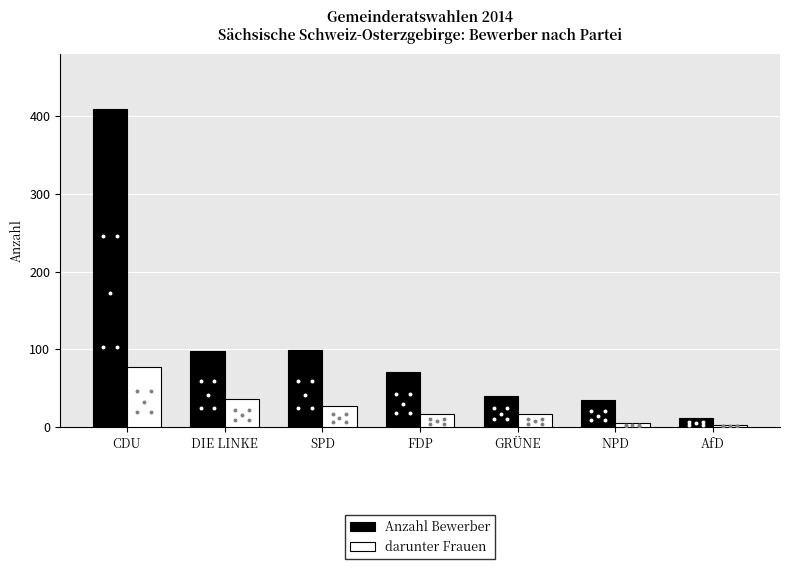

At how many categories does at least one series exceed 67?

4